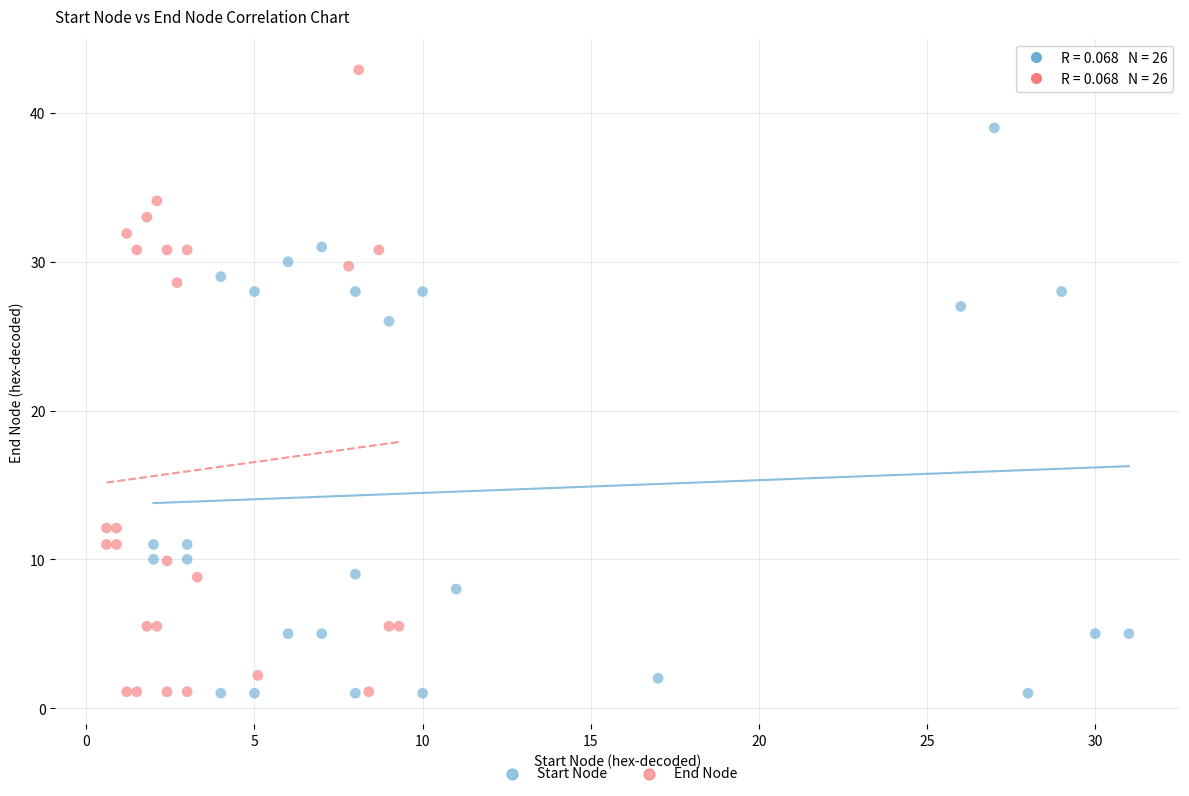

Which series has the largest Y range (max minus min)?

End Node